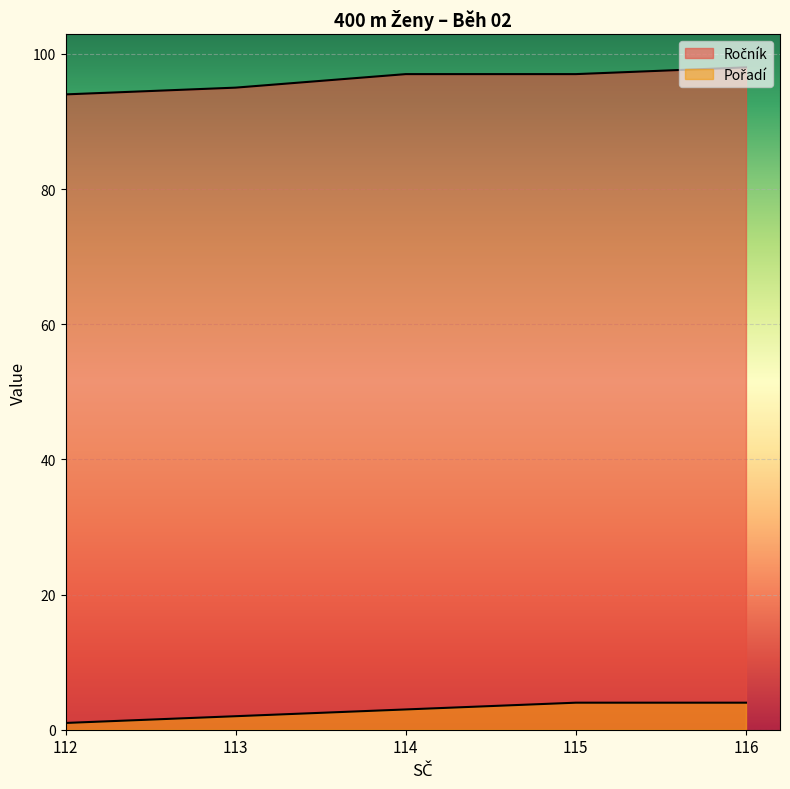

List the series in order of their overall mean, lowest first.

Pořadí, Ročník